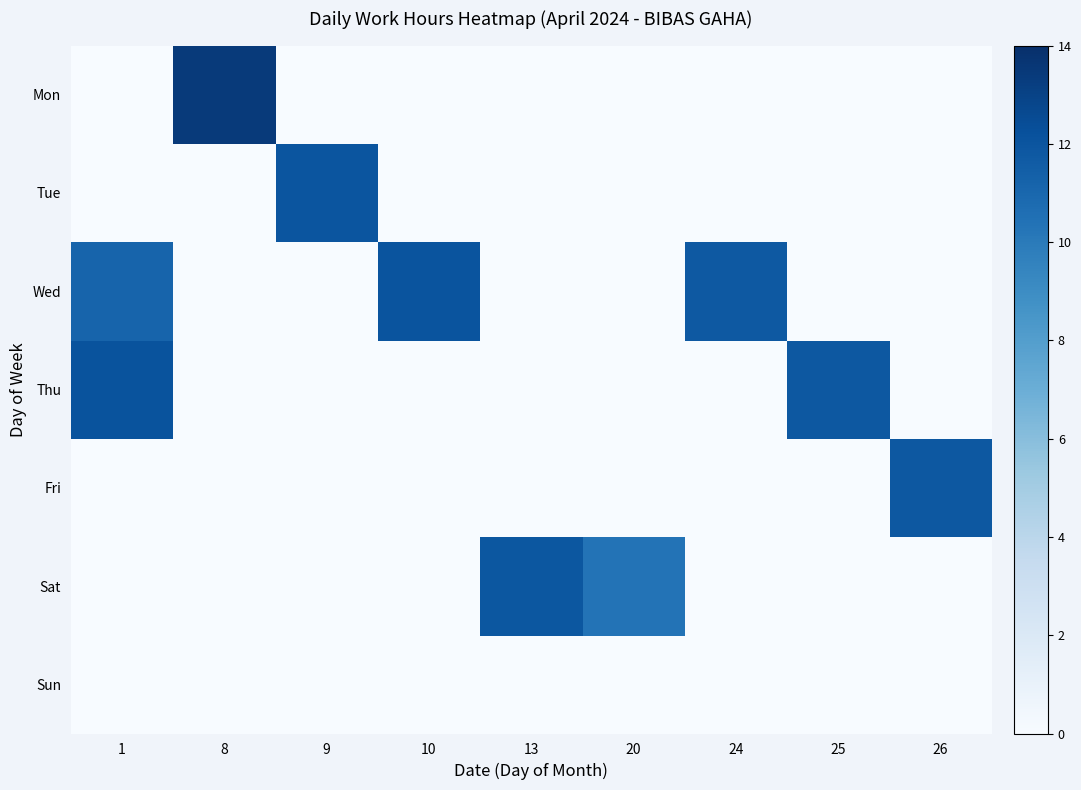

Reading left to right, extract all data points from this chart.

Mon: 1=0.0	8=13.4	9=0.0	10=0.0	13=0.0	20=0.0	24=0.0	25=0.0	26=0.0
Tue: 1=0.0	8=0.0	9=12.0	10=0.0	13=0.0	20=0.0	24=0.0	25=0.0	26=0.0
Wed: 1=11.2	8=0.0	9=0.0	10=12.1	13=0.0	20=0.0	24=11.8	25=0.0	26=0.0
Thu: 1=12.1	8=0.0	9=0.0	10=0.0	13=0.0	20=0.0	24=0.0	25=11.8	26=0.0
Fri: 1=0.0	8=0.0	9=0.0	10=0.0	13=0.0	20=0.0	24=0.0	25=0.0	26=11.8
Sat: 1=0.0	8=0.0	9=0.0	10=0.0	13=11.9	20=10.4	24=0.0	25=0.0	26=0.0
Sun: 1=0.0	8=0.0	9=0.0	10=0.0	13=0.0	20=0.0	24=0.0	25=0.0	26=0.0